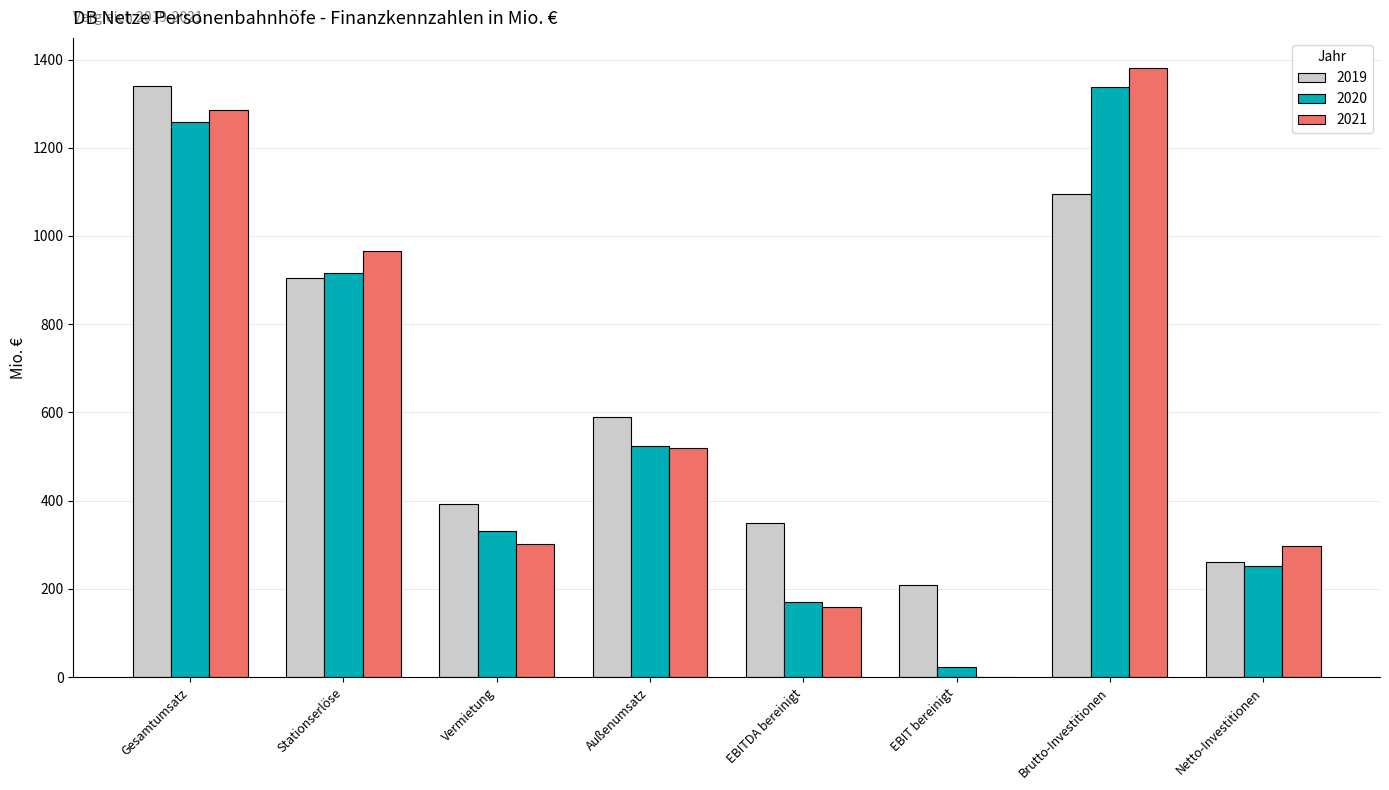

Where is 2020 nearest to the value 681?

Außenumsatz